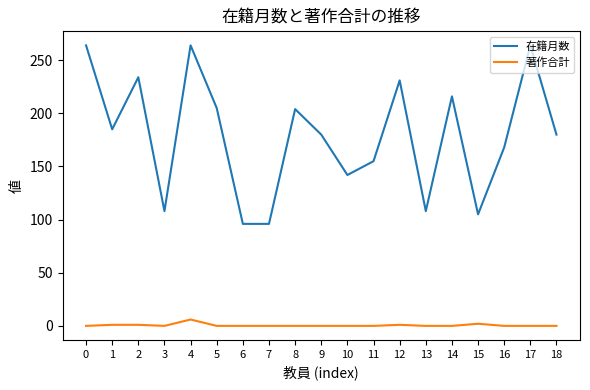

What is the sum of the 在籍月数 values at 0 and 5?

469